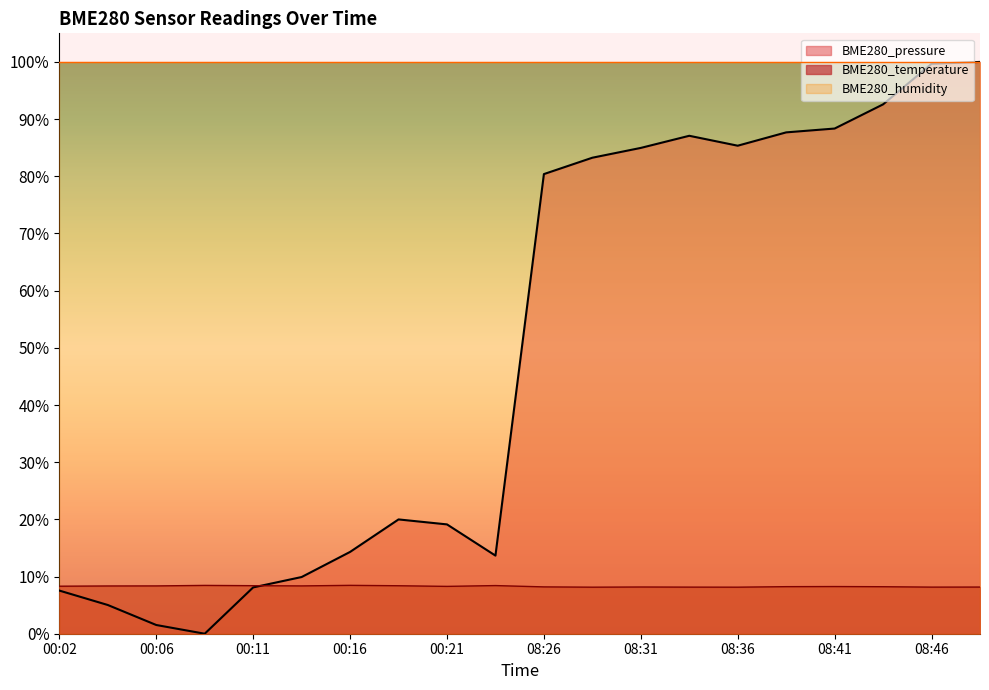

In BME280_temperature, how many points are higher than both neighbors (excluding endpoints)?

5